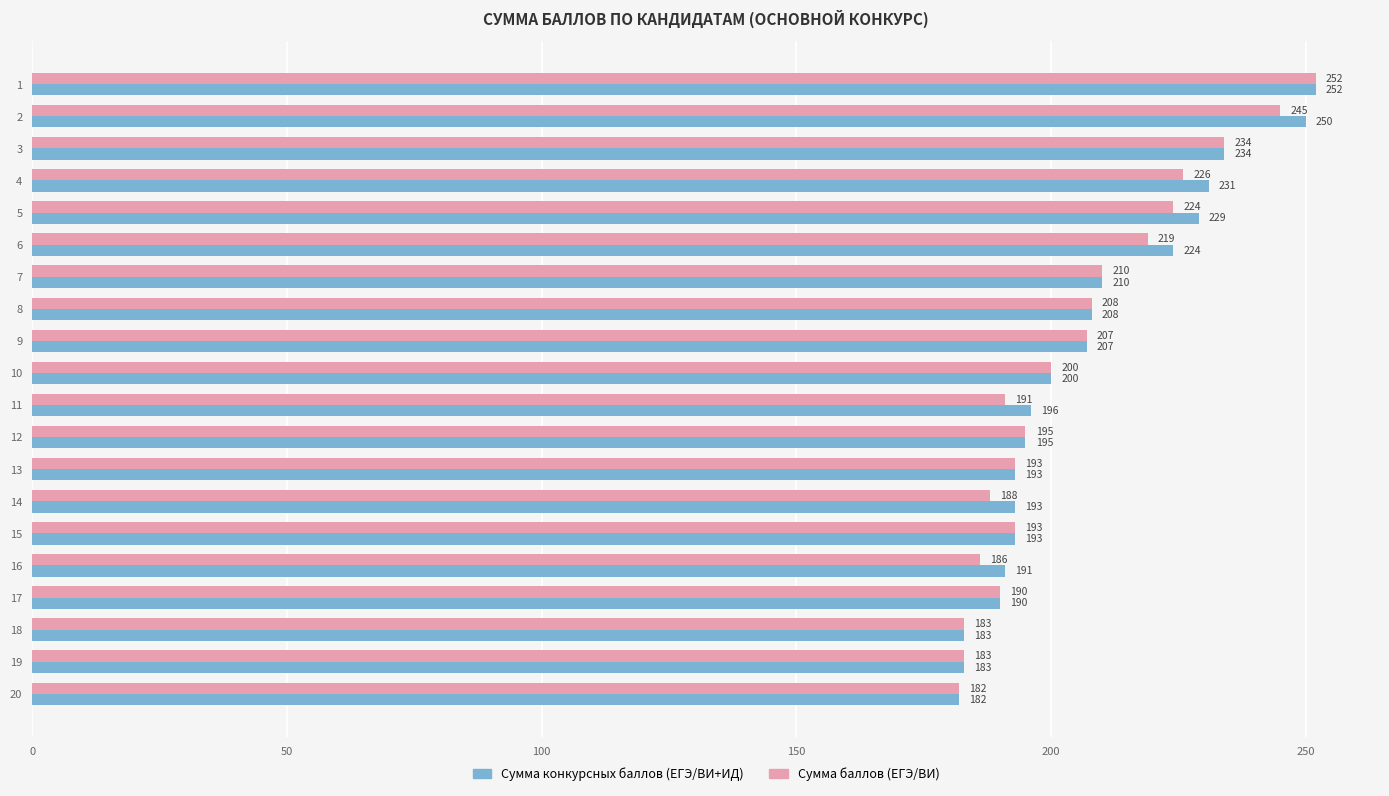

What is the lowest value of the Сумма конкурсных баллов (ЕГЭ/ВИ+ИД) series?

182